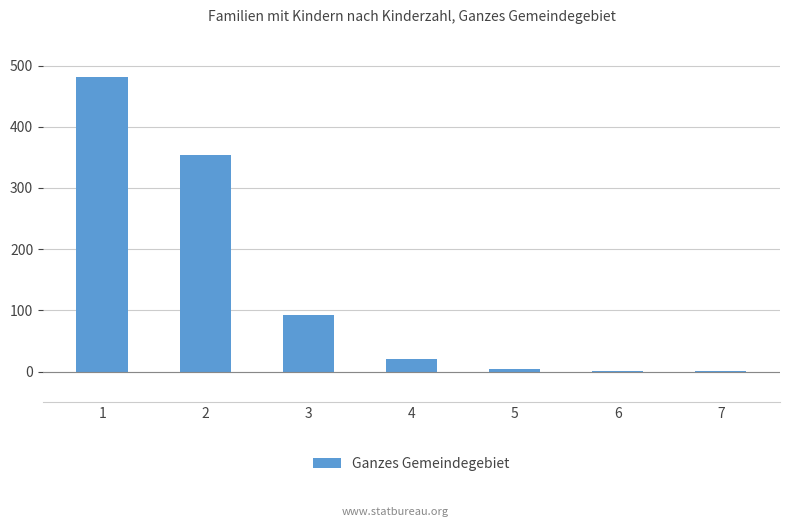

What is the maximum value shown in the chart?

482